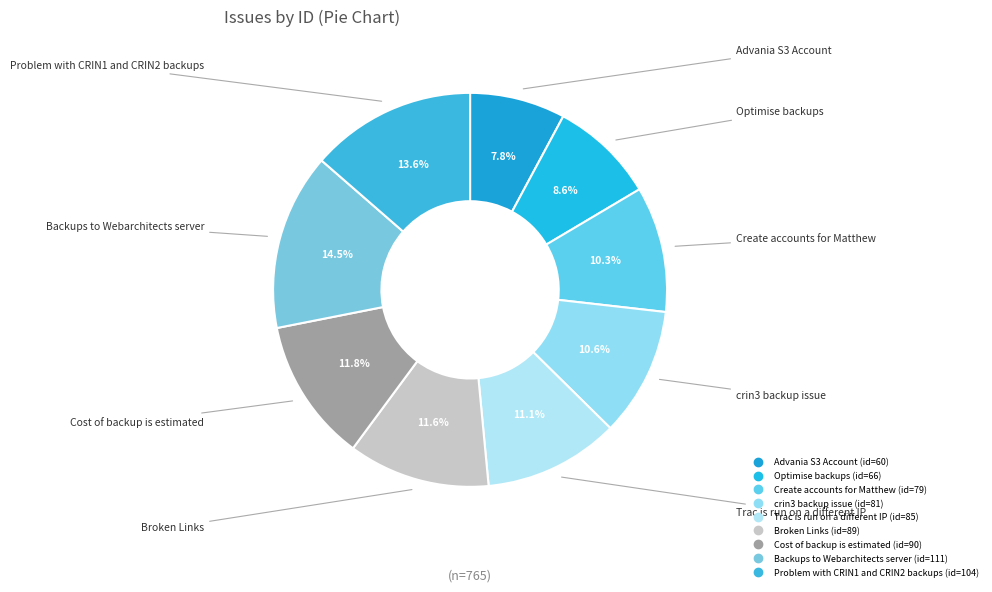

To the nearest percent, what percentage of the pie is Problem with CRIN1 and CRIN2 backups?

14%